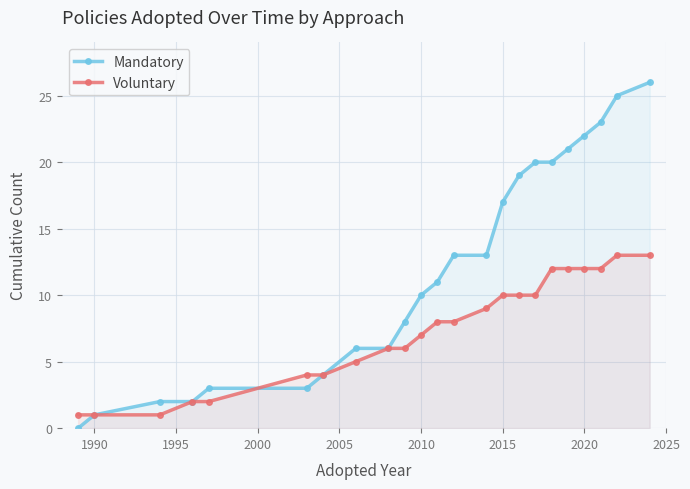

Does the chart have visible grid lines?

Yes